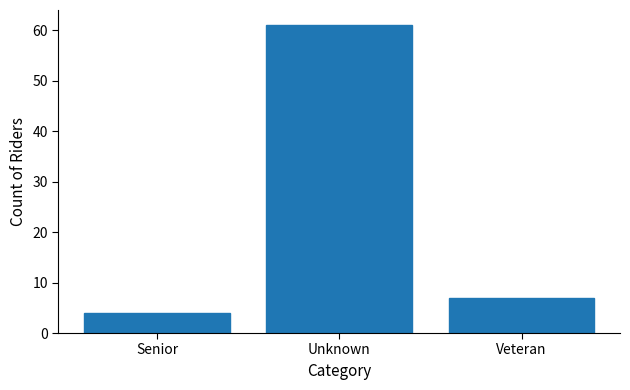

Reading right to left, transcribe all the data shown in this chart.

7	61	4